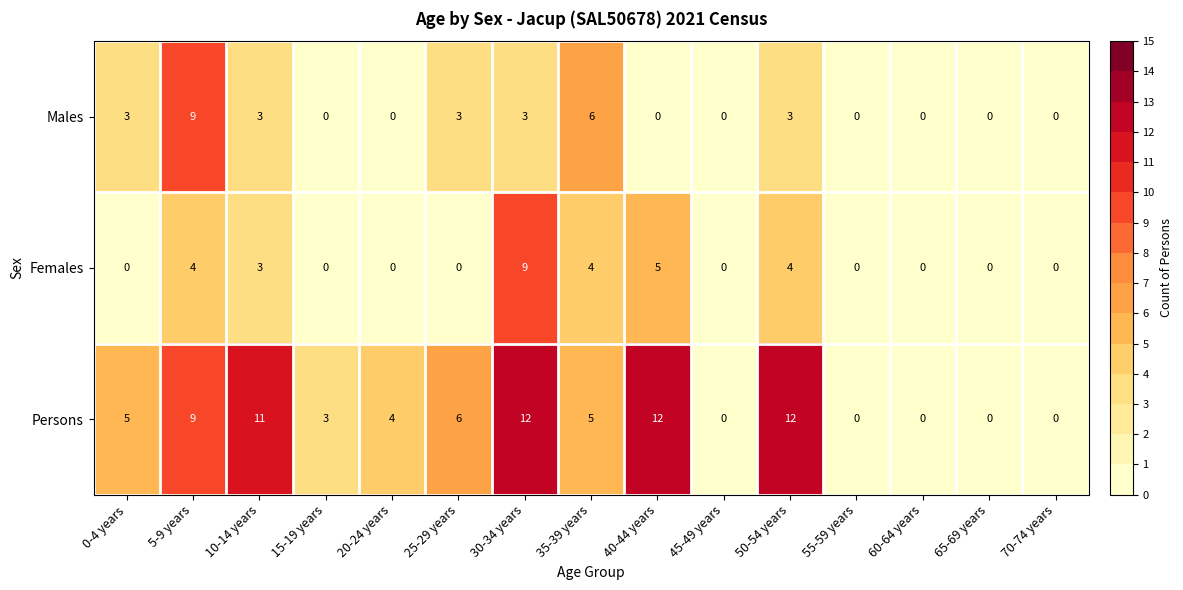

The value of Males at 65-69 years is 0. True or false?

True